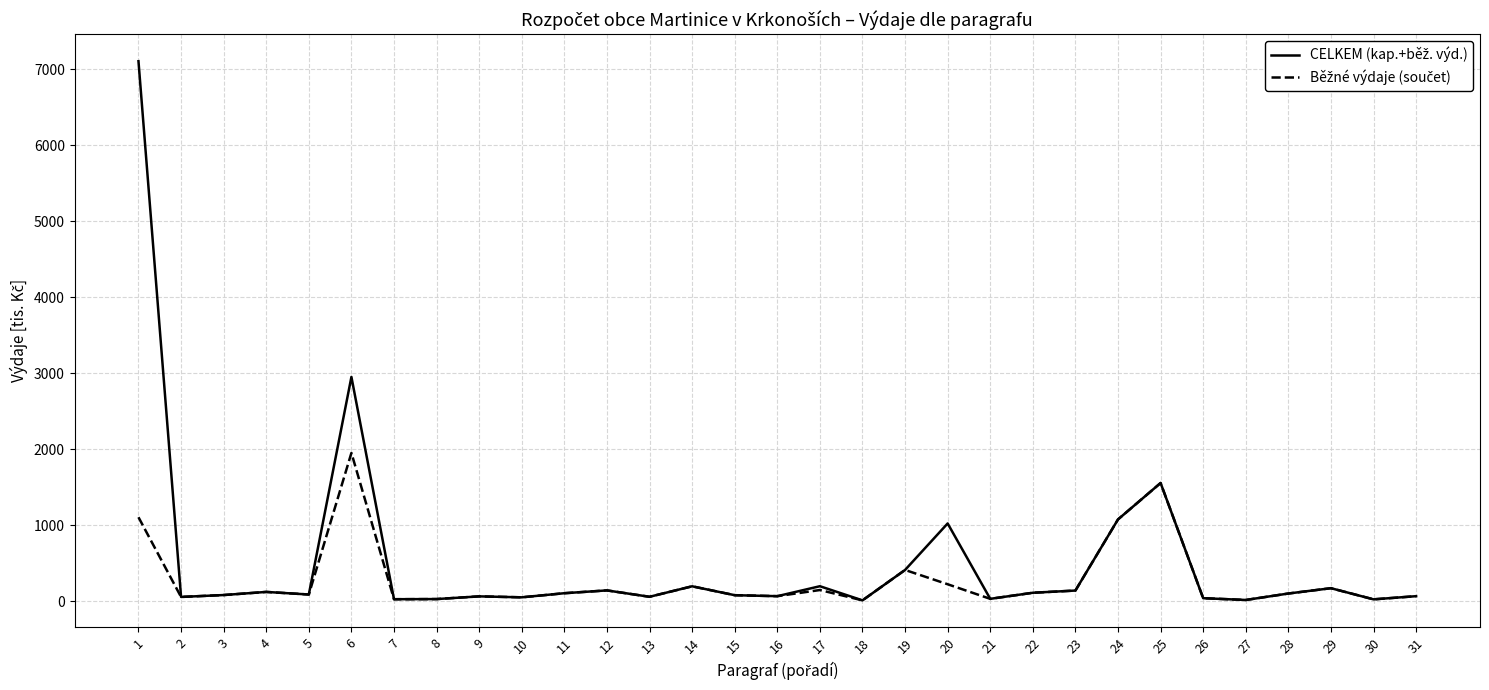

What is the difference between the highest and lowest values at 1?

6000.0